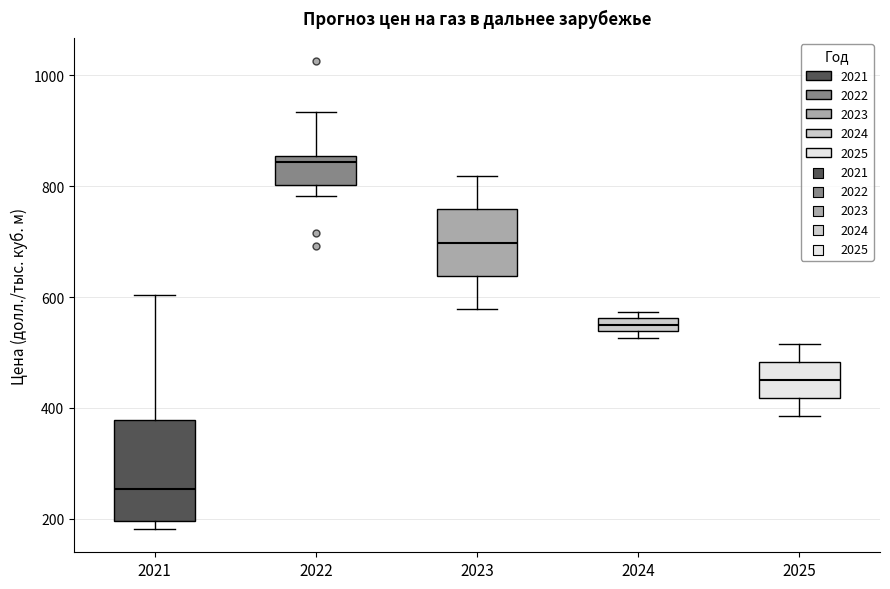

Which box is the tallest, from its lower edge to its upper edge?

2021